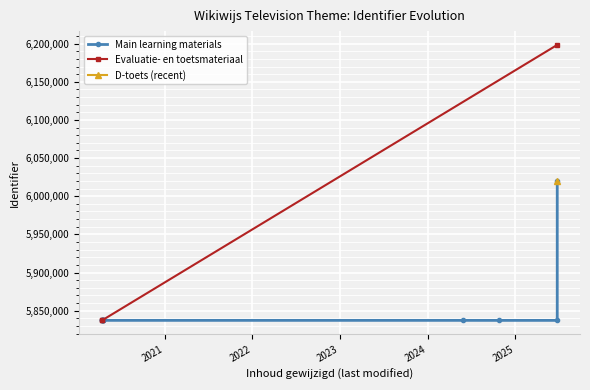

What is the difference between the maximum and second lowest values?

361095